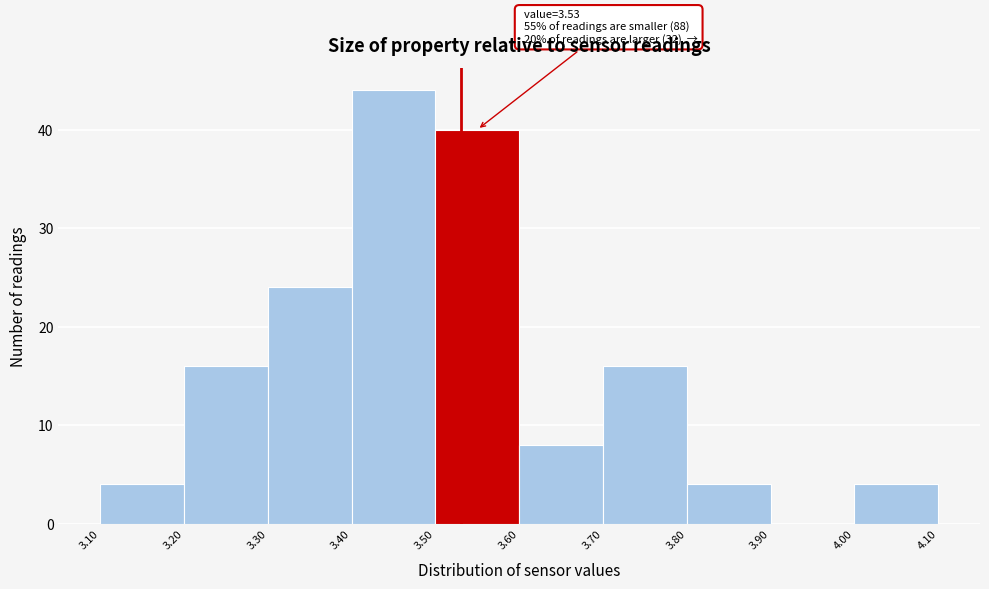

Over which range of the x-axis is the bar tallest?

3.40 to 3.50